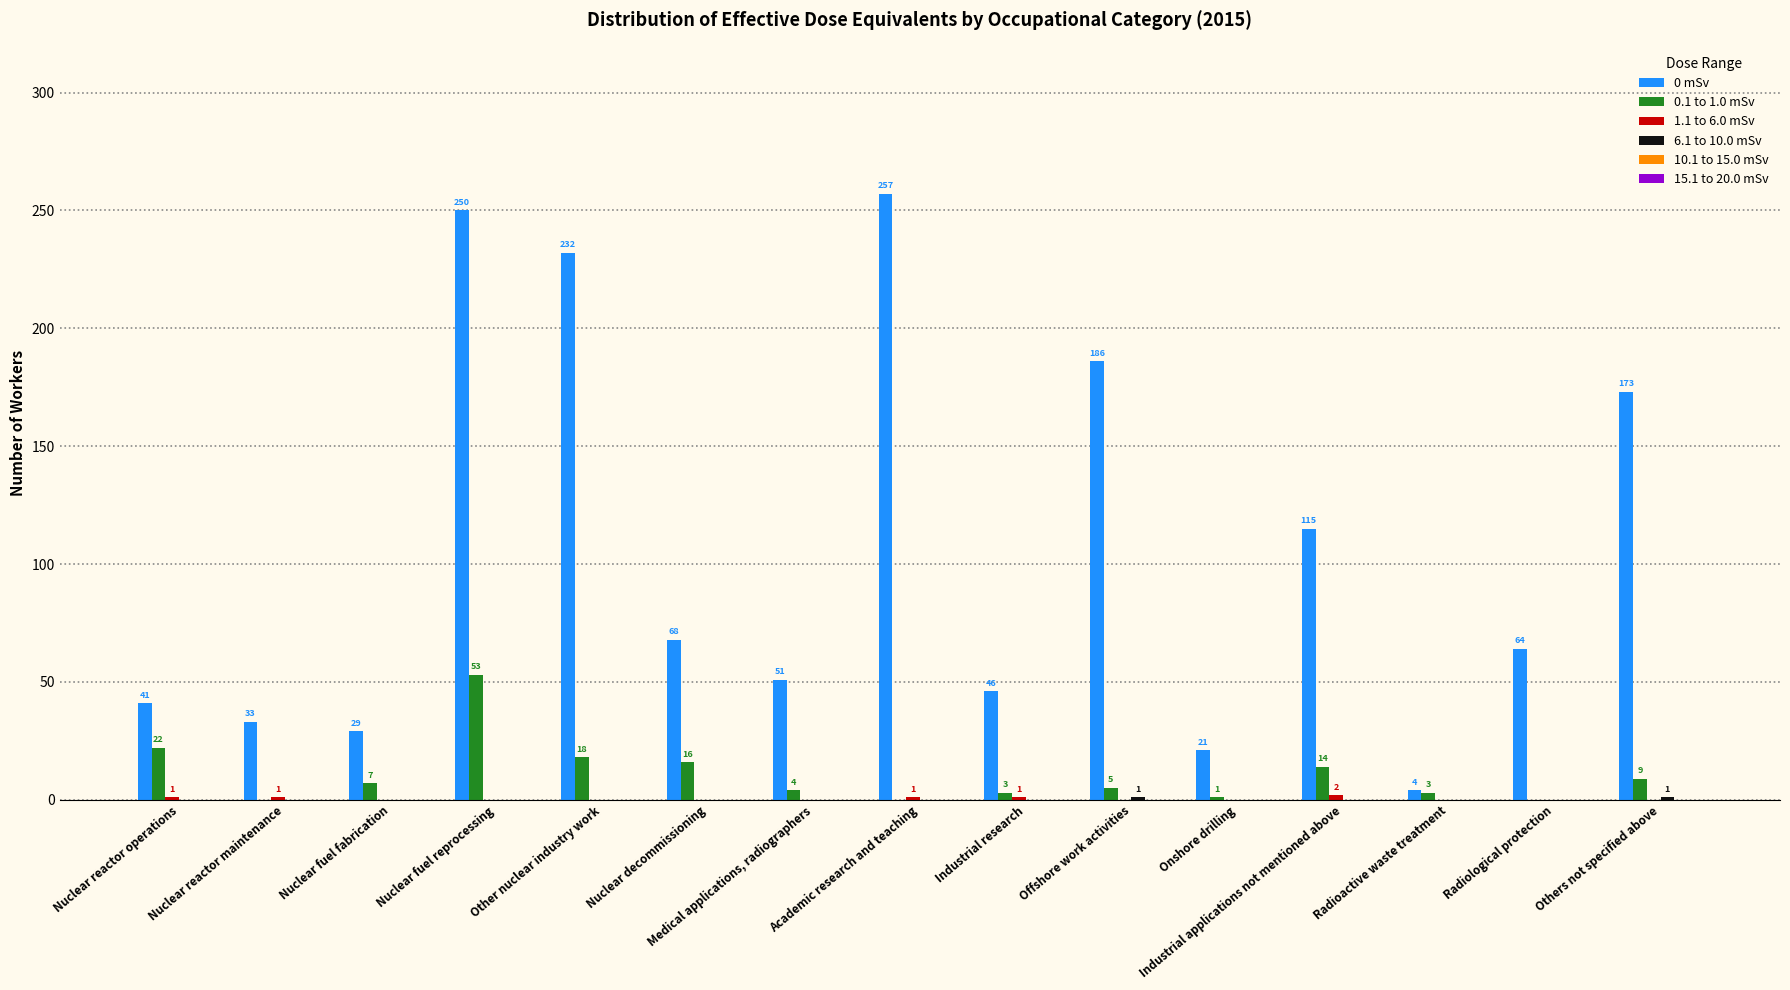

What is the highest value of the 0.1 to 1.0 mSv series?

53